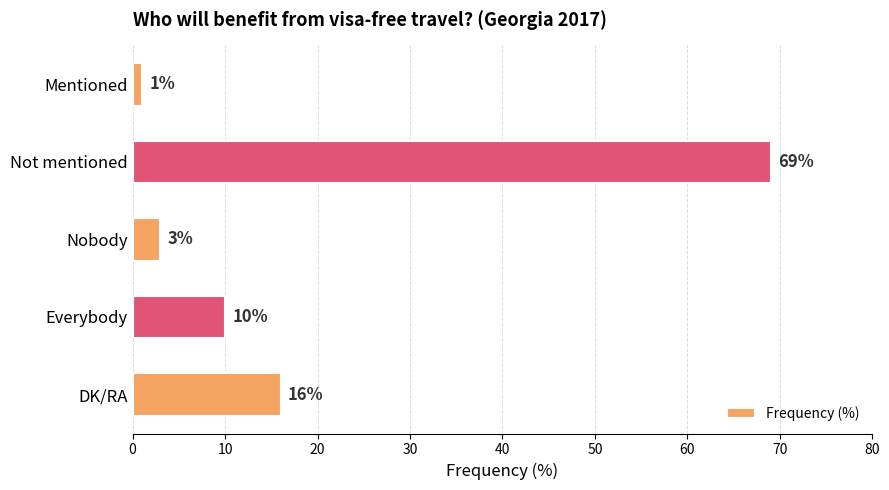

What is the difference between the values at Everybody and Nobody?

7